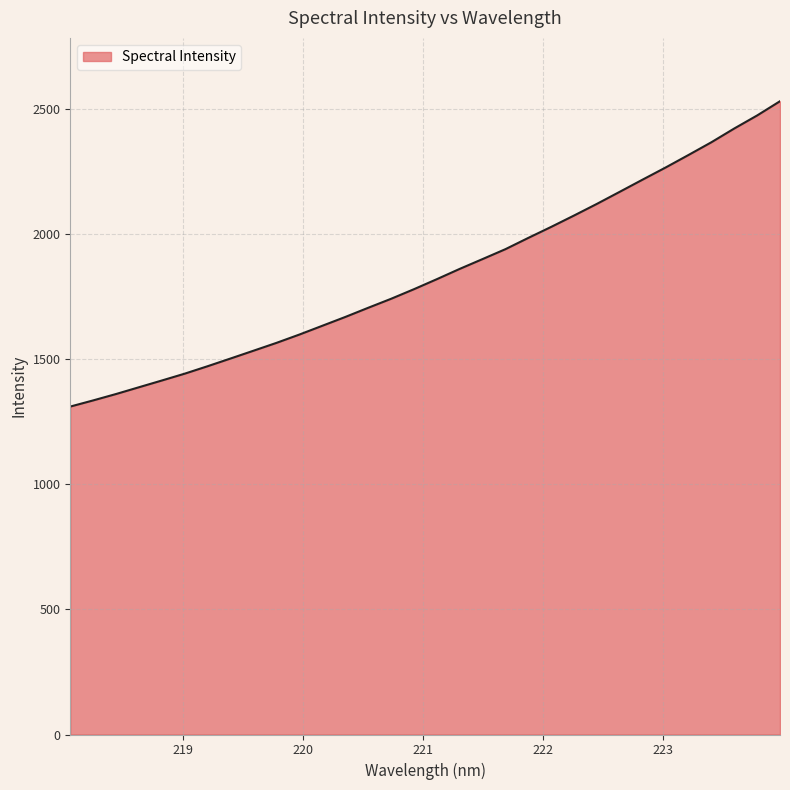

What is the smallest value displayed?

1310.8